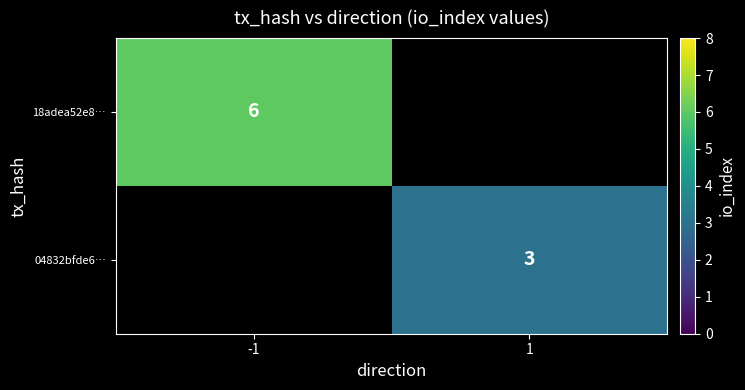

The value of 18adea52e8… at -1 is 2. True or false?

False